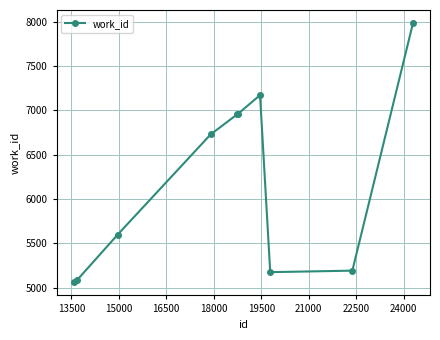

What is the average value?

6190